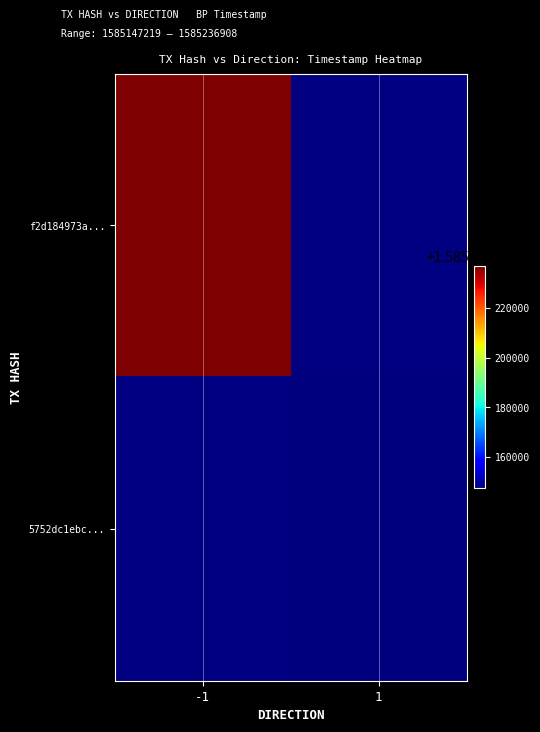

How many data points does each series have?

2